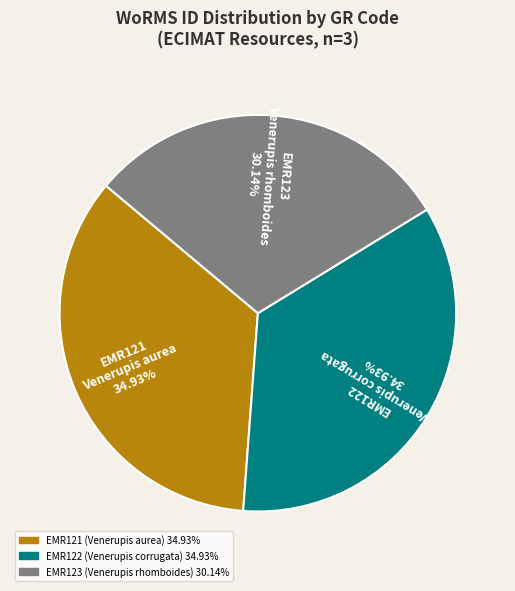

Which has a higher value, EMR122 or EMR123?

EMR122